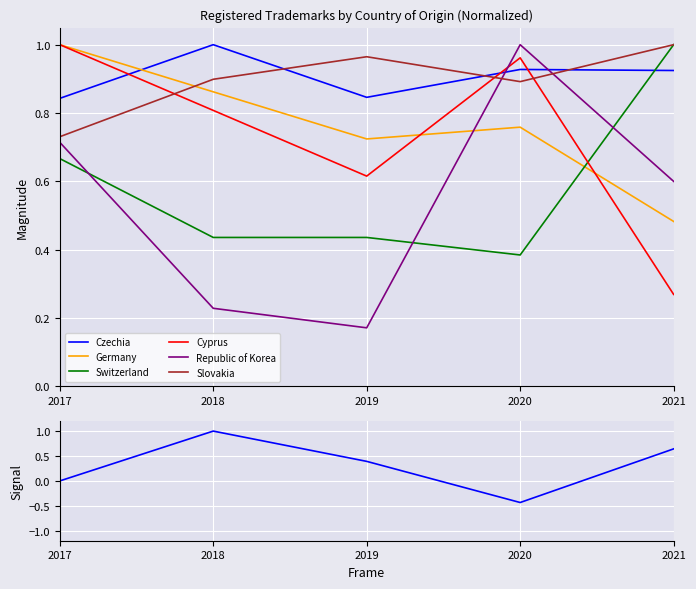

What is the difference between the maximum and second lowest values in the Switzerland series?

0.6